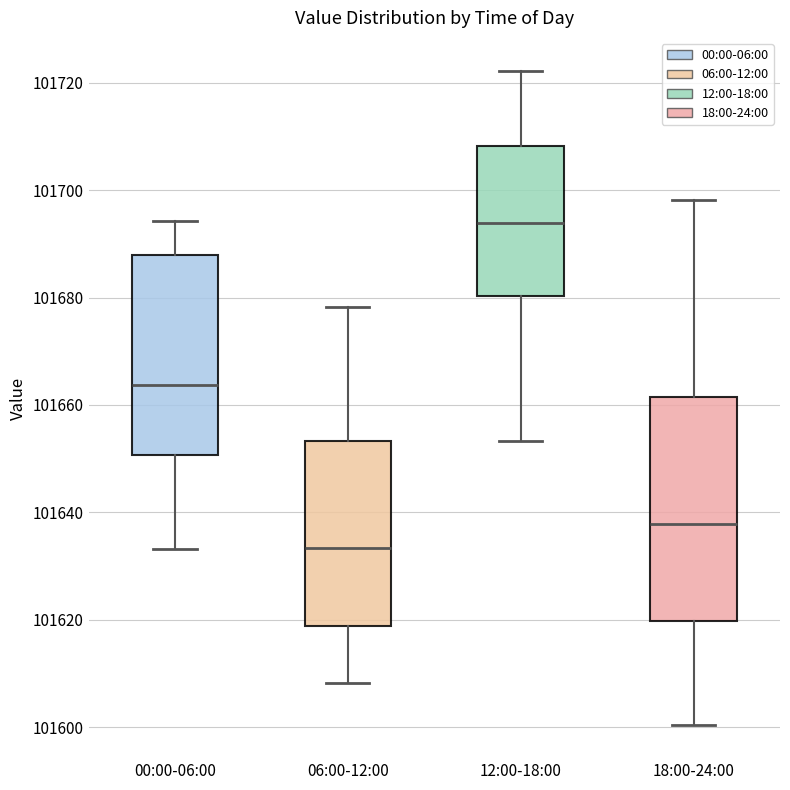

Reading left to right, transcribe this box plot: for each box, give where its median line is, the range the box spans, and where its two whiskers end, as read against the y-axis. The values are not printed on the chart, so give them approximately, as read against the axis.

00:00-06:00: median 101664, box 101650 to 101688, whiskers 101634 to 101694
06:00-12:00: median 101634, box 101618 to 101654, whiskers 101608 to 101678
12:00-18:00: median 101694, box 101680 to 101708, whiskers 101654 to 101722
18:00-24:00: median 101638, box 101620 to 101662, whiskers 101600 to 101698